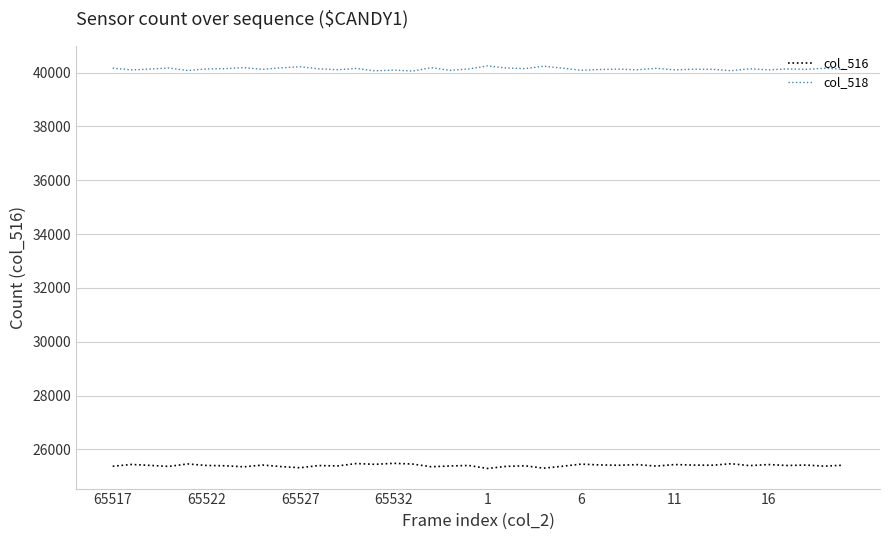

In col_516, how many points are higher than both neighbors (excluding endpoints)?

14